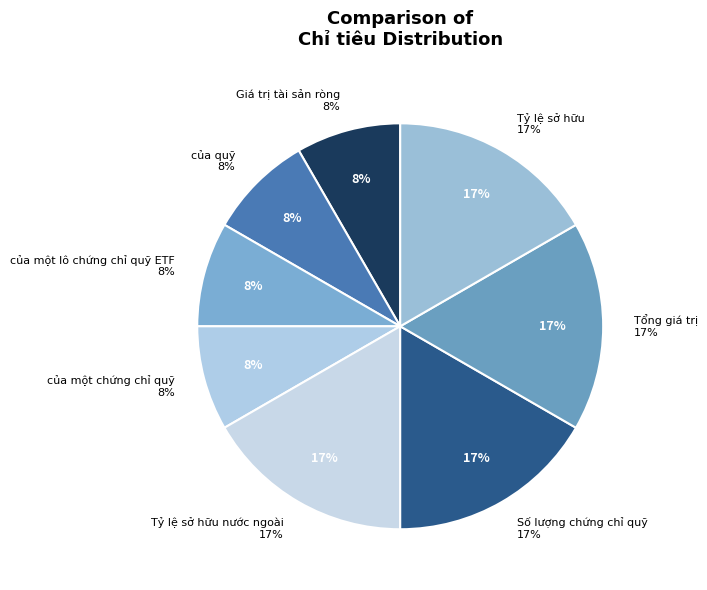

Between Tổng giá trị and Giá trị tài sản ròng, which is larger?

Tổng giá trị